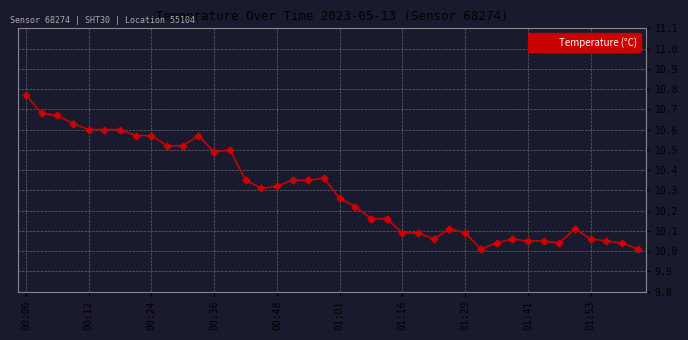

True or false: there are more than 0 points higher than both neighbors.

True